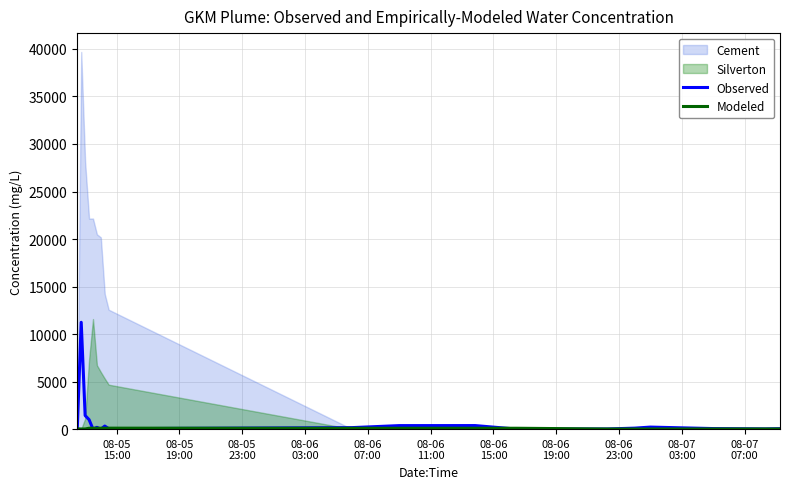

What is the maximum value for Observed?

11241.3